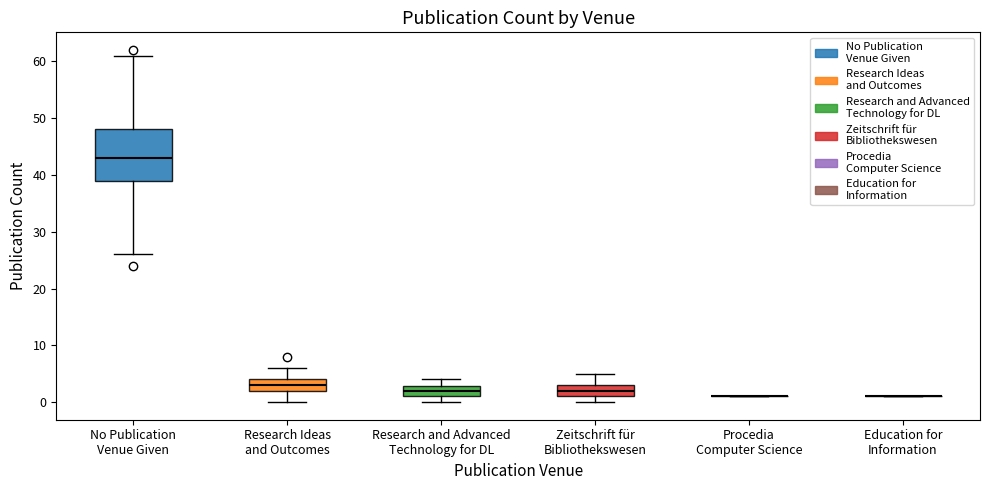

Reading left to right, read every box against the y-axis: the position of its median line, the range the box covers, and the ends of its whiskers. The values are not printed on the chart, so give them approximately, as read against the axis.

No Publication Venue Given: median 43, box 39 to 48, whiskers 26 to 61
Research Ideas and Outcomes: median 3, box 2 to 4, whiskers 0 to 6
Research and Advanced Technology for DL: median 2, box 1 to 3, whiskers 0 to 4
Zeitschrift für Bibliothekswesen: median 2, box 1 to 3, whiskers 0 to 5
Procedia Computer Science: box collapsed to a line at 1, whiskers 1 to 1
Education for Information: box collapsed to a line at 1, whiskers 1 to 1